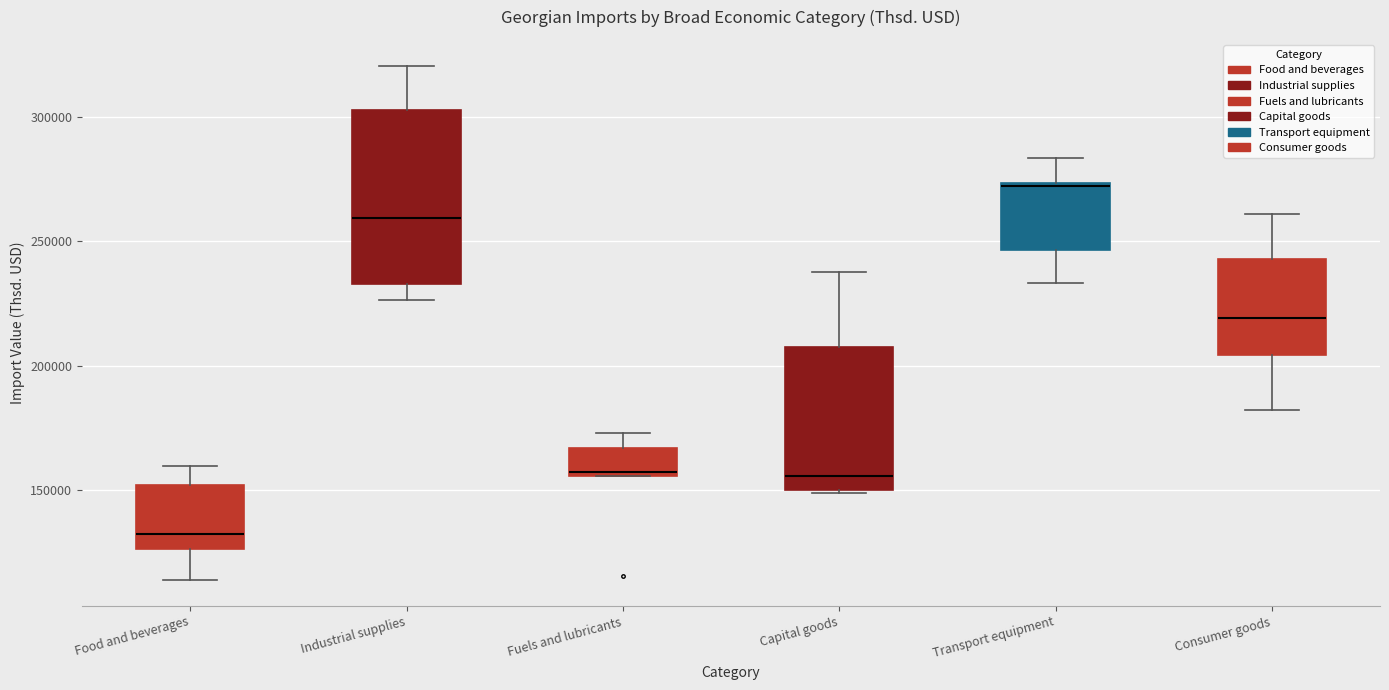

Reading left to right, read every box against the y-axis: the position of its median line, the range the box covers, and the ends of its whiskers. The values are not printed on the chart, so give them approximately, as read against the axis.

Food and beverages: median 130000, box 125000 to 150000, whiskers 115000 to 160000
Industrial supplies: median 260000, box 235000 to 305000, whiskers 225000 to 320000
Fuels and lubricants: median 155000 (just above the box's lower edge), box 155000 to 165000, whiskers 155000 to 175000
Capital goods: median 155000, box 150000 to 205000, whiskers 150000 (just below the box's lower edge) to 235000
Transport equipment: median 270000, box 245000 to 275000, whiskers 235000 to 285000
Consumer goods: median 220000, box 205000 to 245000, whiskers 180000 to 260000